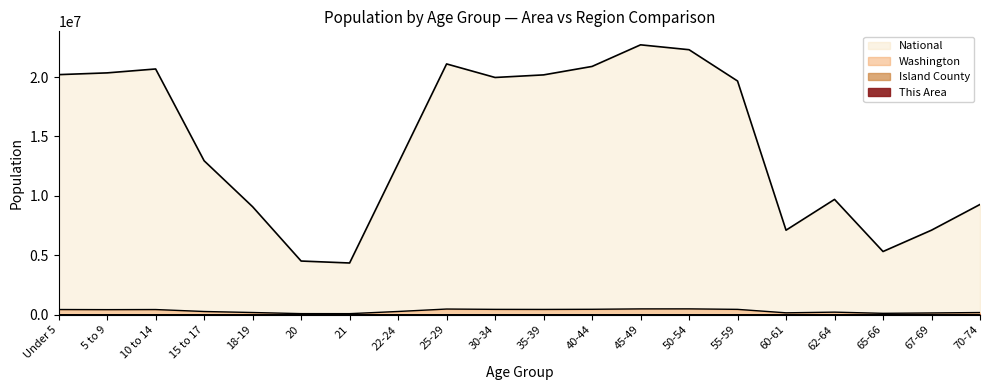

True or false: This Area and Island County intersect in this chart.

False